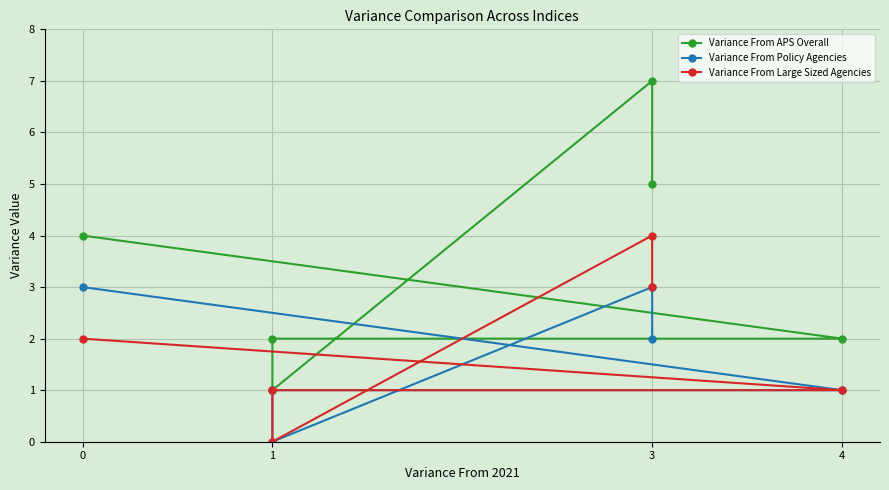

Reading right to left, list all the values displayed in this chart.

Variance From APS Overall: 5	7	1	2	2	4
Variance From Policy Agencies: 2	3	0	1	1	3
Variance From Large Sized Agencies: 3	4	0	1	1	2